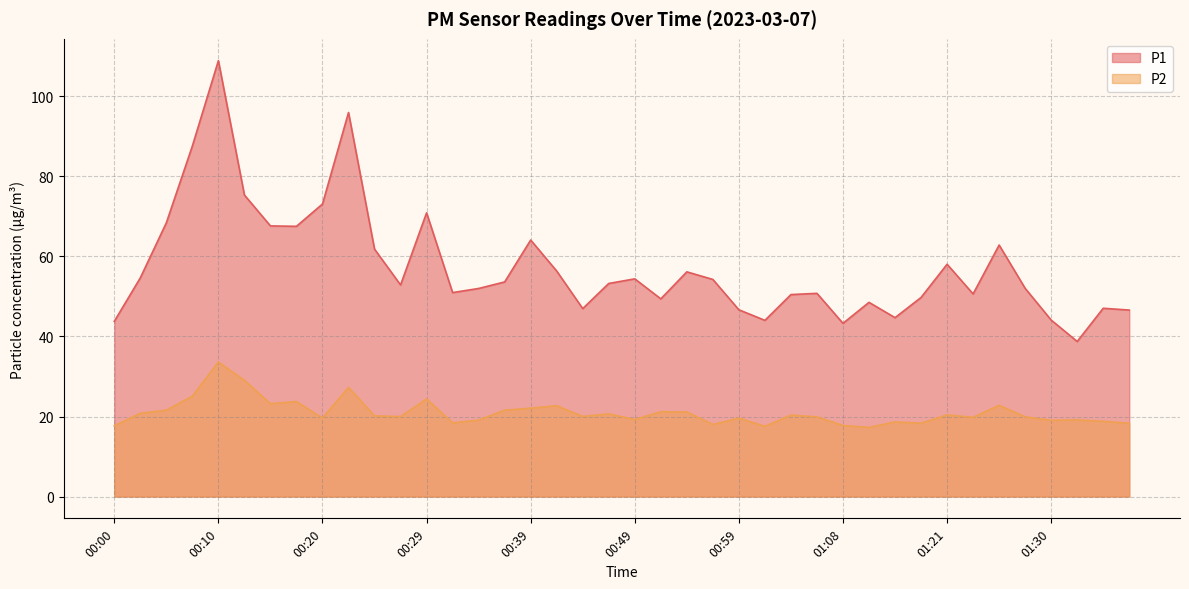

What is the difference between the P1 values at 01:06 and 00:22?

45.2